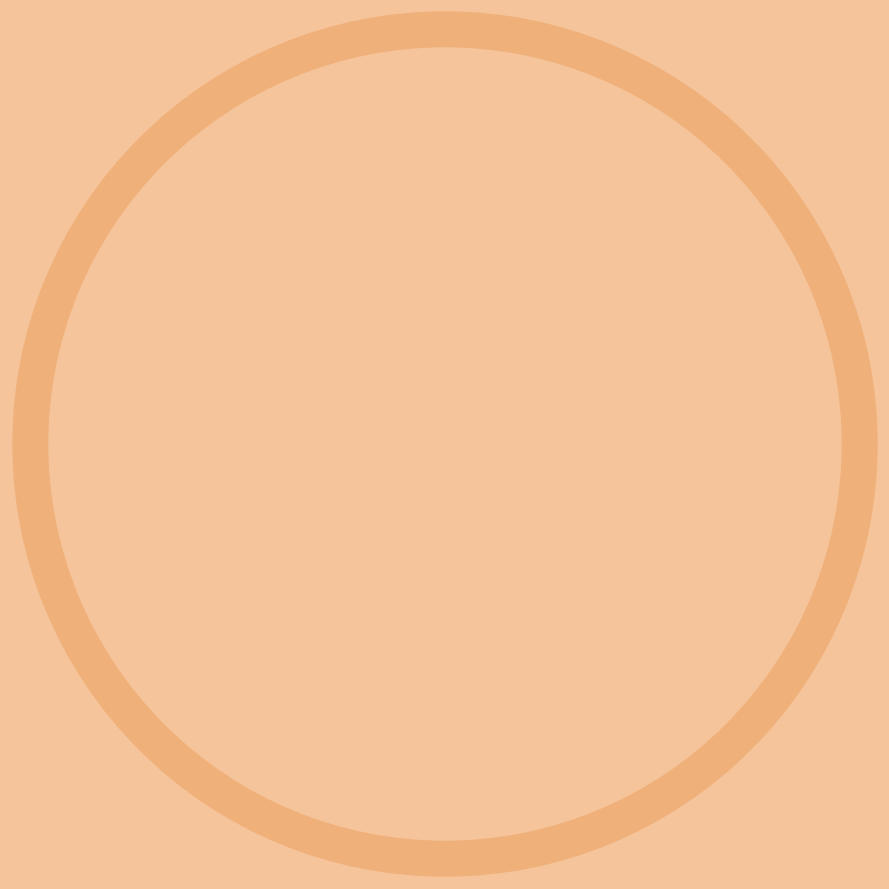

True or false: 702179 accounts for 53% of the total.

False